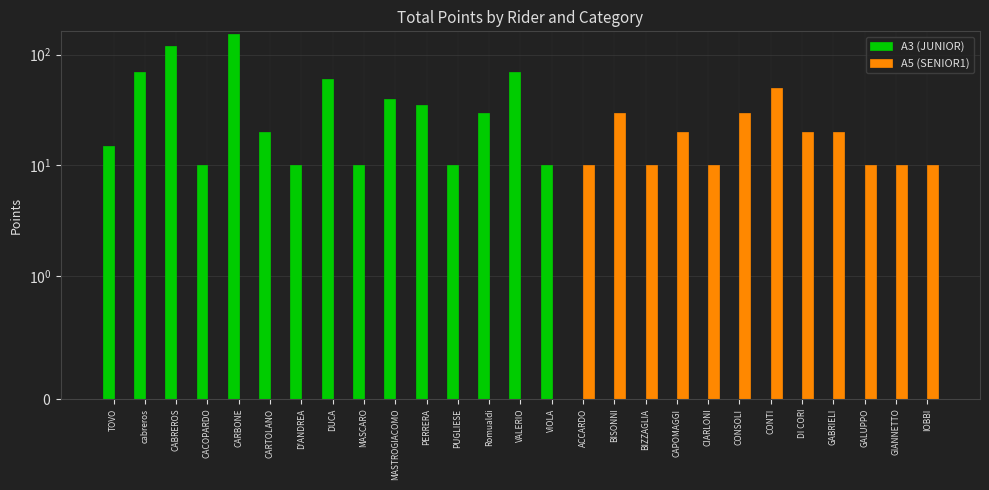

The A5 (SENIOR1) series shows 10 at BIZZAGLIA. True or false?

True